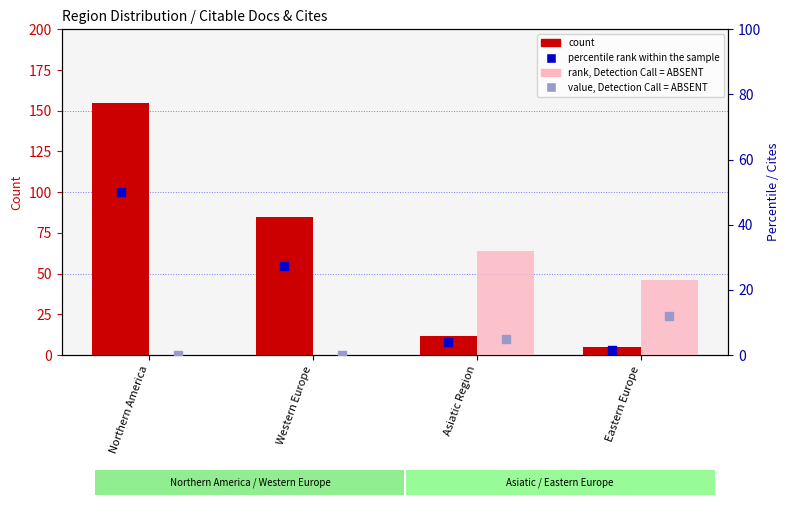

Which series has the largest total across all categories?

count